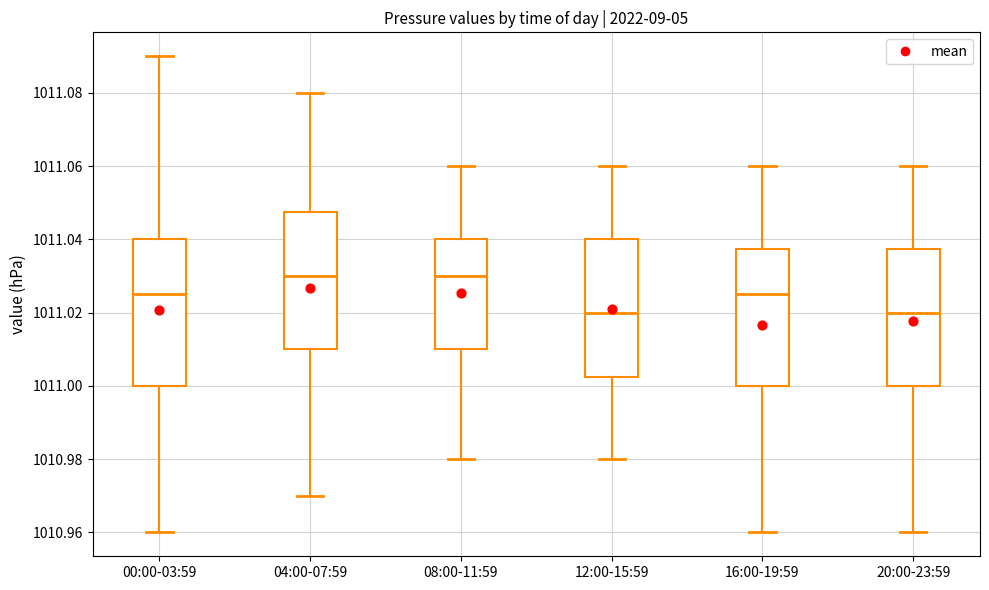

Which box is the tallest, from its lower edge to its upper edge?

00:00-03:59